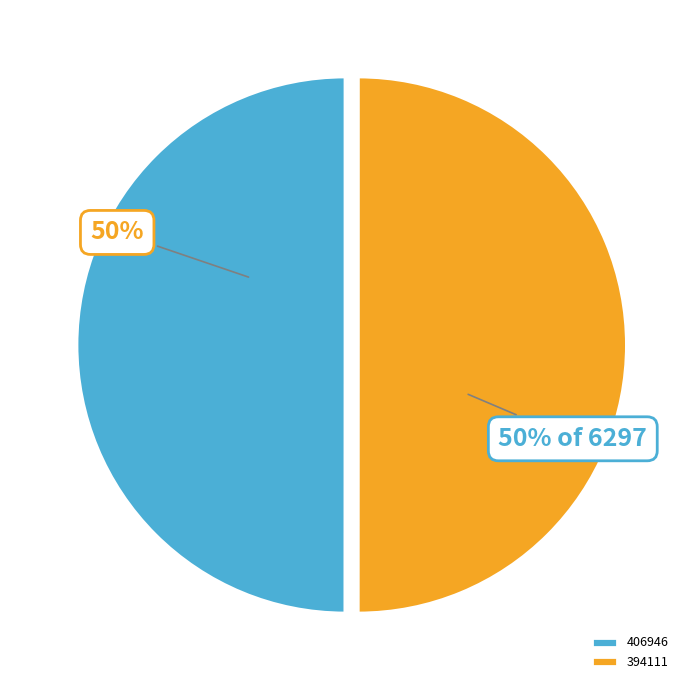

How many segments does this pie chart have?

2